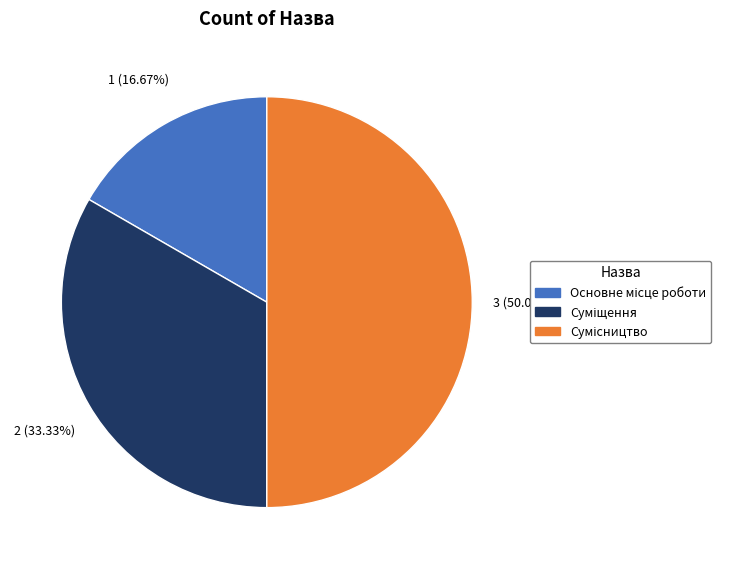

How many segments does this pie chart have?

3